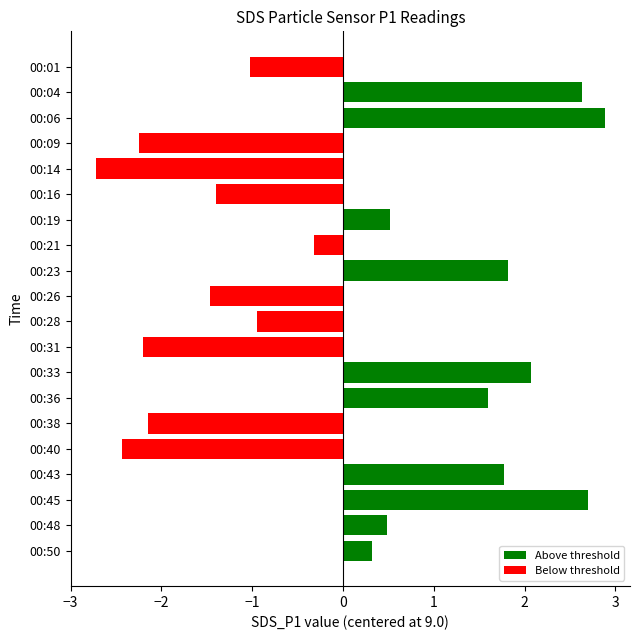

Which category has the highest value across all series?

00:06